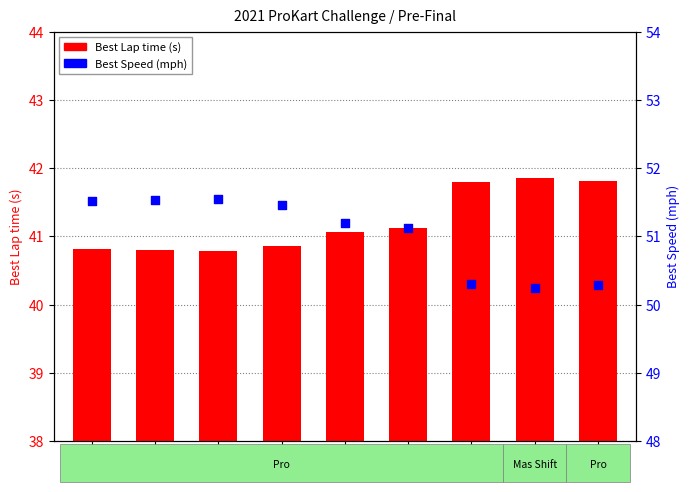

Which series contains the lowest Y value?

Best Lap time (s)